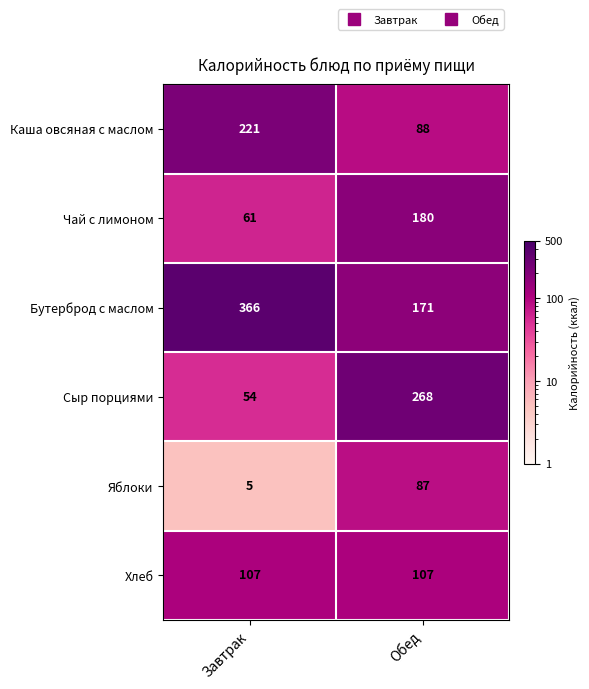

What is the spread (max minus min) of values at Завтрак?

361